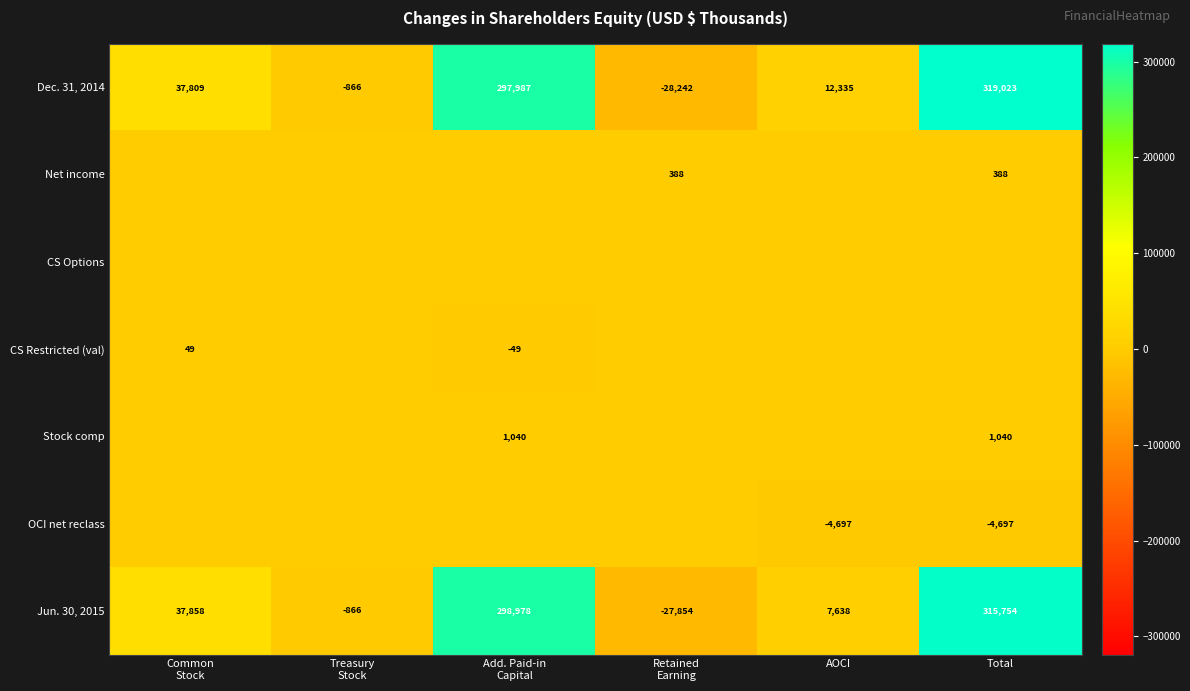

What is the greatest value displayed?

319023